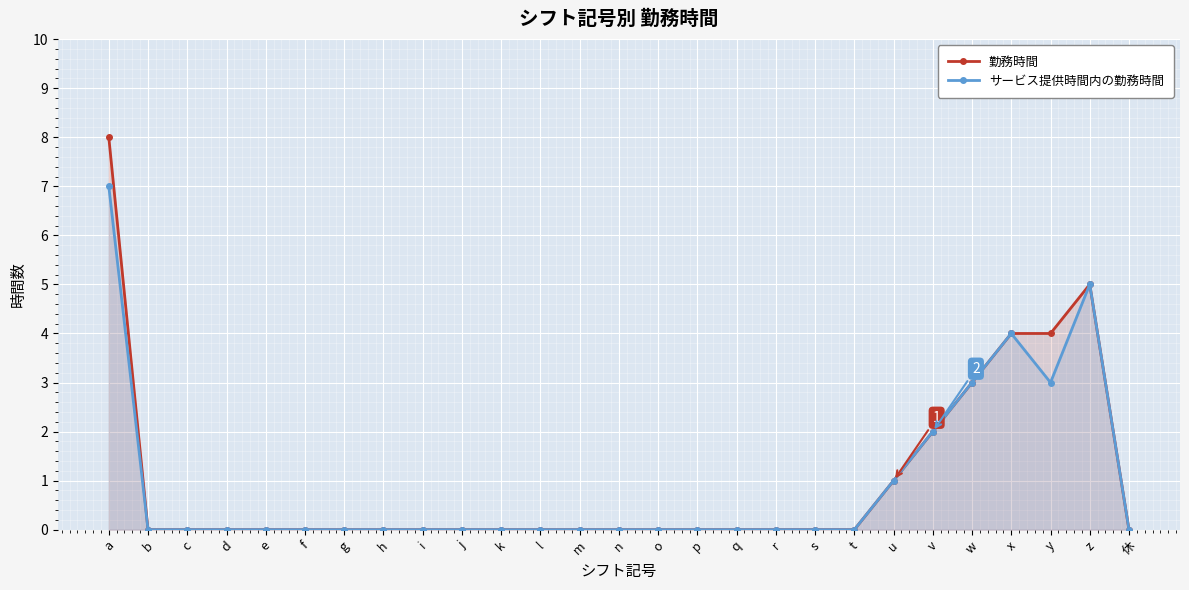

True or false: サービス提供時間内の勤務時間 has a value of 0 at s.

True